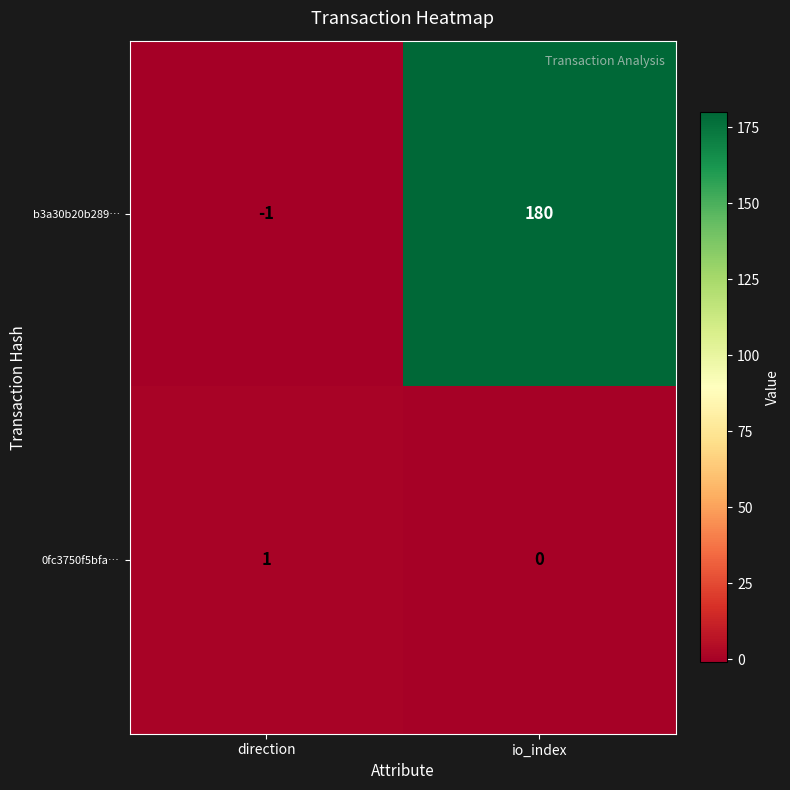

At which category is the sum across all series the highest?

io_index